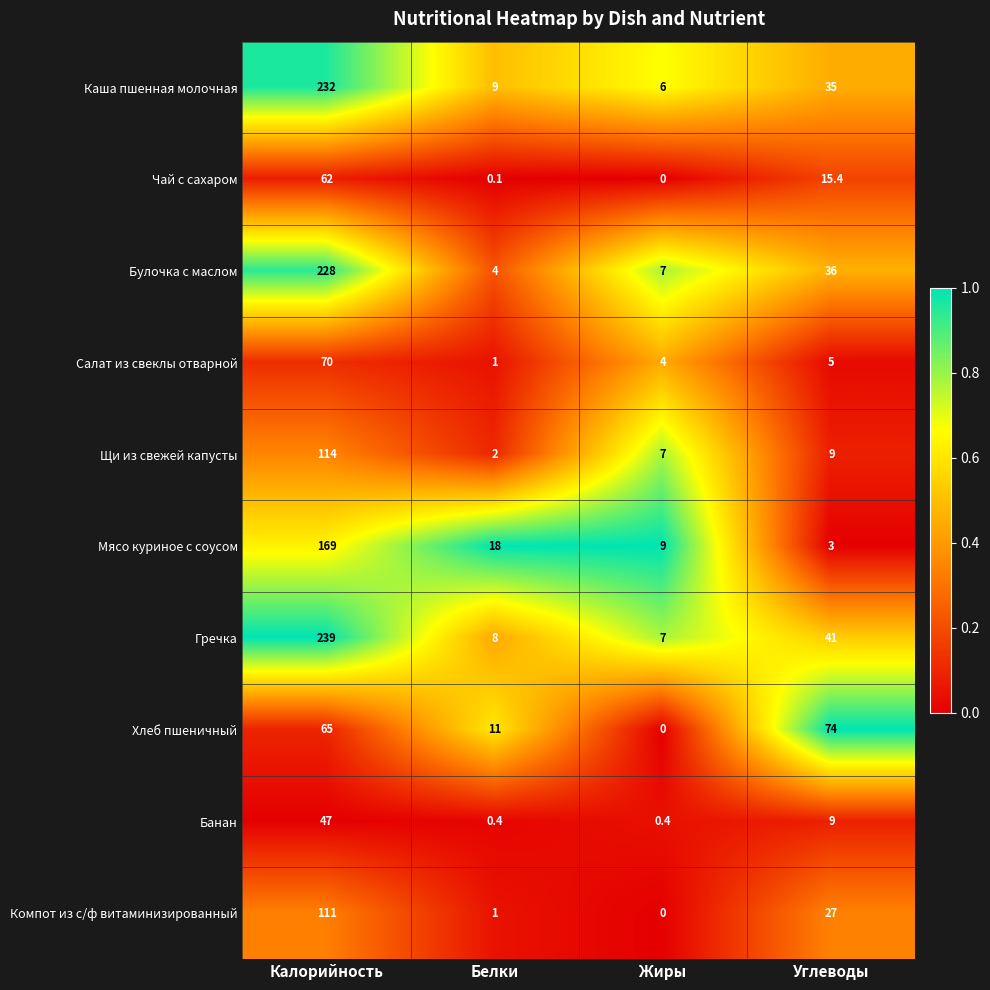

At which category is the sum across all series the highest?

Калорийность